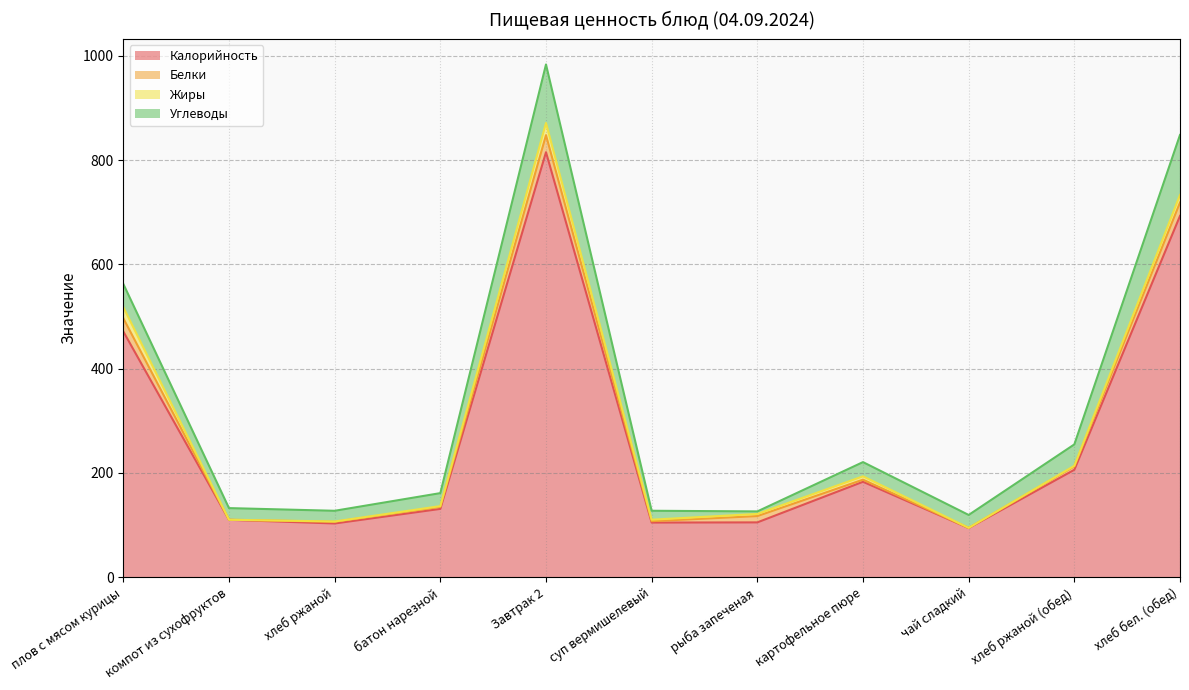

Reading right to left, transcribe all the data shown in this chart.

Калорийность: 693.0	206.0	94.2	183.0	105.1	104.8	815.2	131.0	103.0	110.0	471.2
Белки: 25.7	6.6	0.2	4.1	12.1	2.7	32.7	3.9	3.3	0.2	25.4
Жиры: 14.6	1.1	0.2	6.4	4.1	2.8	23.3	1.5	0.6	0.0	21.2
Углеводы: 115.0	41.0	24.8	27.3	4.8	17.1	112.3	24.9	20.5	22.3	44.6